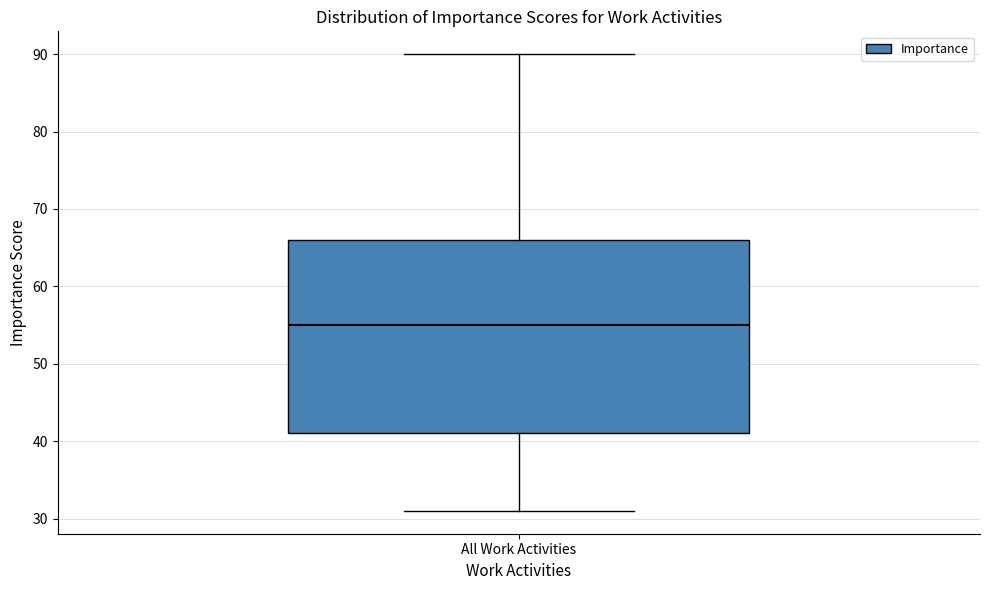

Read this box plot against the y-axis: the position of the median line, the range covered by the box, and the ends of both whiskers. The values are not printed on the chart, so give them approximately, as read against the axis.

median 55, box 41 to 66, whiskers 31 to 90